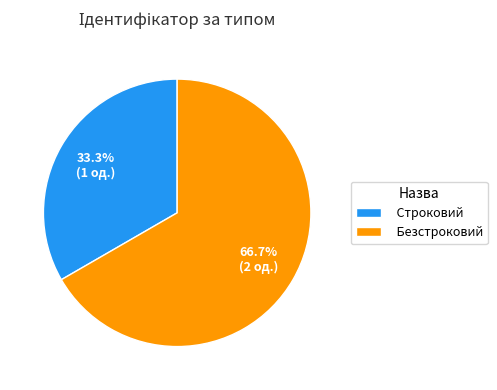

Count the number of slices in the pie.

2